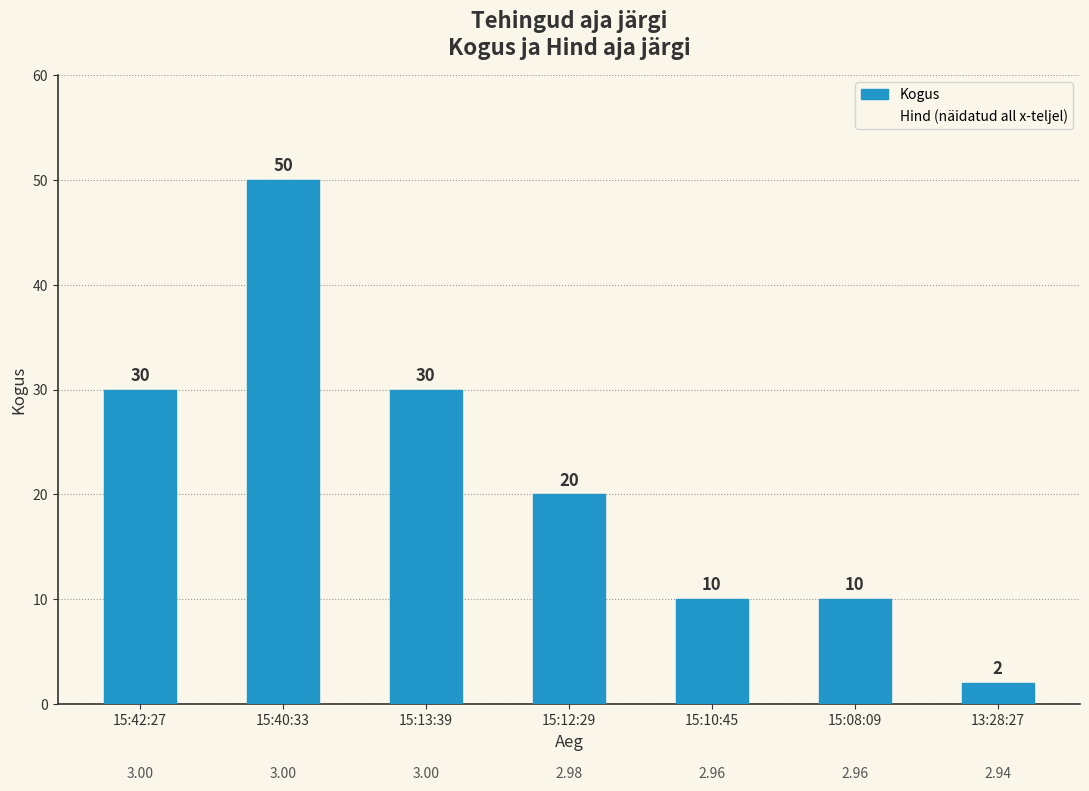

Does the chart contain any negative values?

No